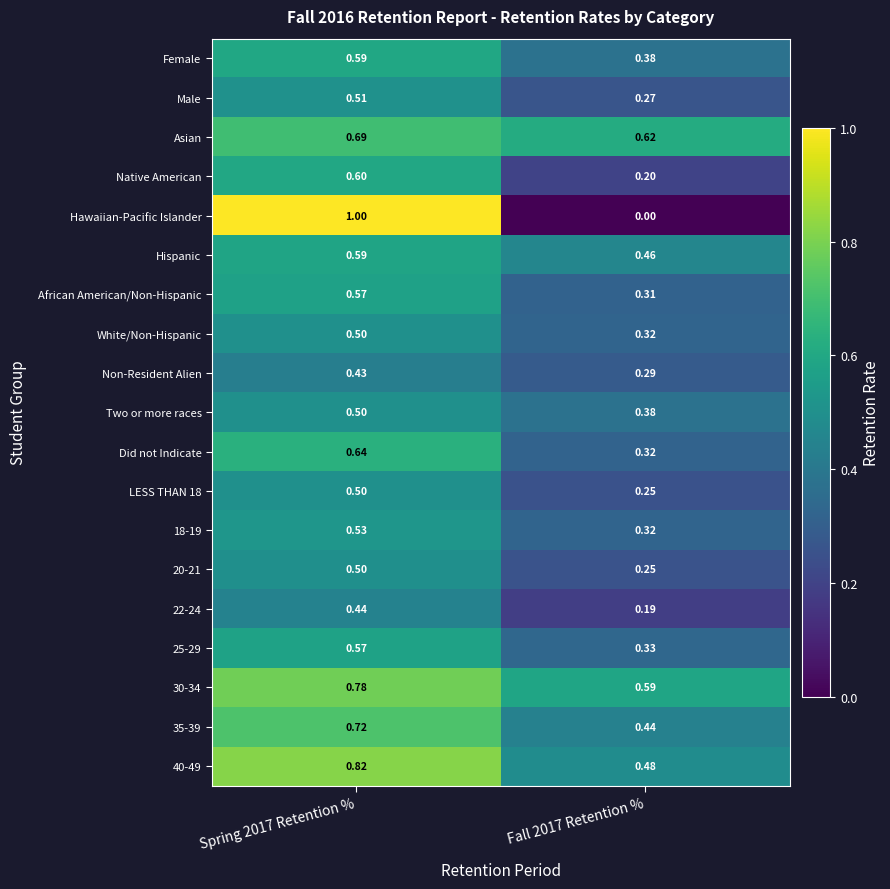

Which series has the largest range (max minus min)?

Hawaiian-Pacific Islander